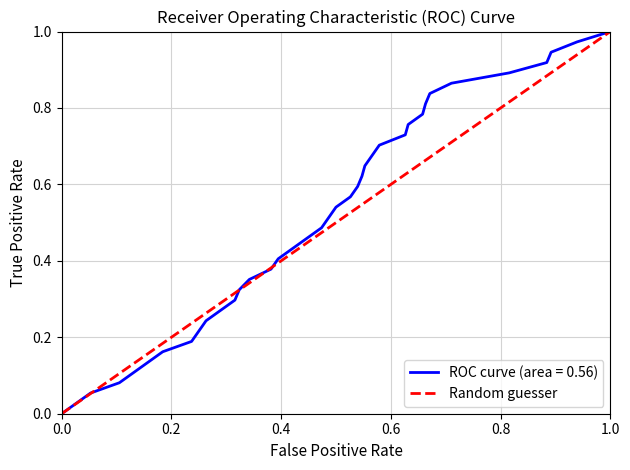

How many values are between 0 and 1?

2